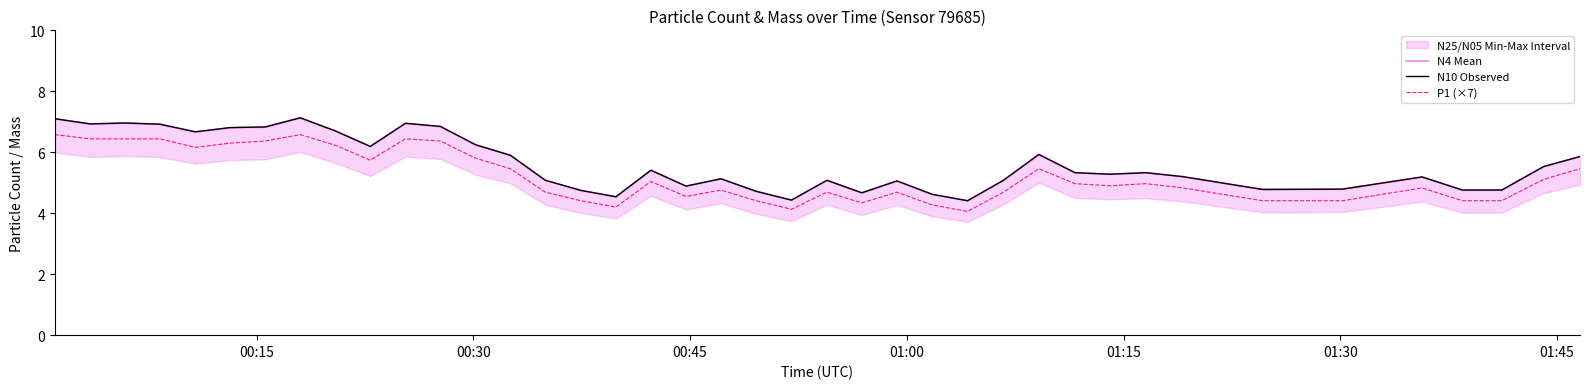

Reading right to left, list all the values displayed in this chart.

N4 Mean: 5.9	5.5	4.8	4.8	5.2	4.8	4.8	5.2	5.3	5.3	5.3	5.9	5.1	4.4	4.6	5.1	4.7	5.1	4.4	4.7	5.1	4.9	5.4	4.5	4.8	5.1	5.9	6.2	6.8	7.0	6.2	6.7	7.1	6.8	6.8	6.7	6.9	7.0	6.9	7.1
N10 Observed: 5.9	5.5	4.8	4.8	5.2	4.8	4.8	5.2	5.3	5.3	5.3	5.9	5.1	4.4	4.6	5.1	4.7	5.1	4.4	4.7	5.1	4.9	5.4	4.5	4.8	5.1	5.9	6.2	6.8	7.0	6.2	6.7	7.1	6.8	6.8	6.7	6.9	7.0	6.9	7.1
P1 (×7): 5.5	5.1	4.4	4.4	4.8	4.4	4.4	4.8	5.0	4.9	5.0	5.5	4.7	4.1	4.3	4.7	4.3	4.7	4.1	4.4	4.8	4.5	5.0	4.2	4.4	4.7	5.5	5.8	6.4	6.4	5.7	6.2	6.6	6.4	6.3	6.2	6.4	6.4	6.4	6.6